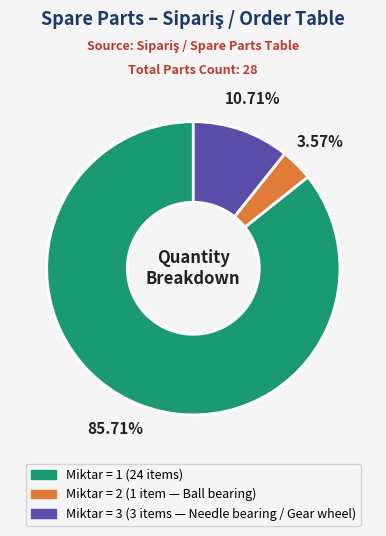

To the nearest percent, what is the average slice percentage?

33%